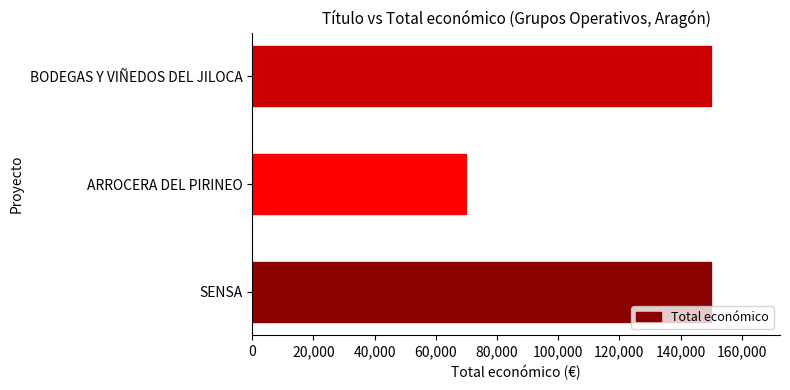

Between ARROCERA DEL PIRINEO and BODEGAS Y VIÑEDOS DEL JILOCA, which is larger?

BODEGAS Y VIÑEDOS DEL JILOCA